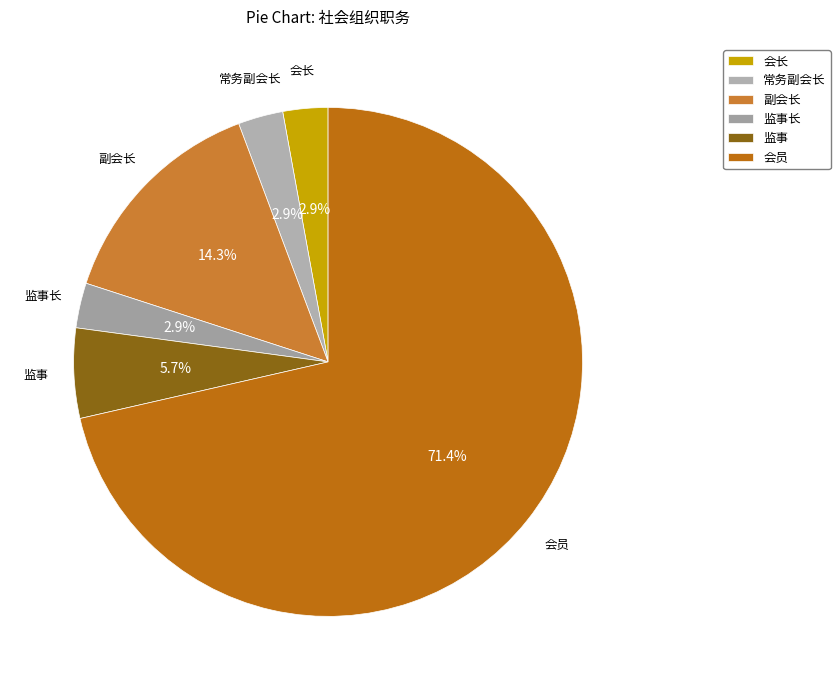

Combined, what portion of the pie is 副会长 and 监事?

20.0%